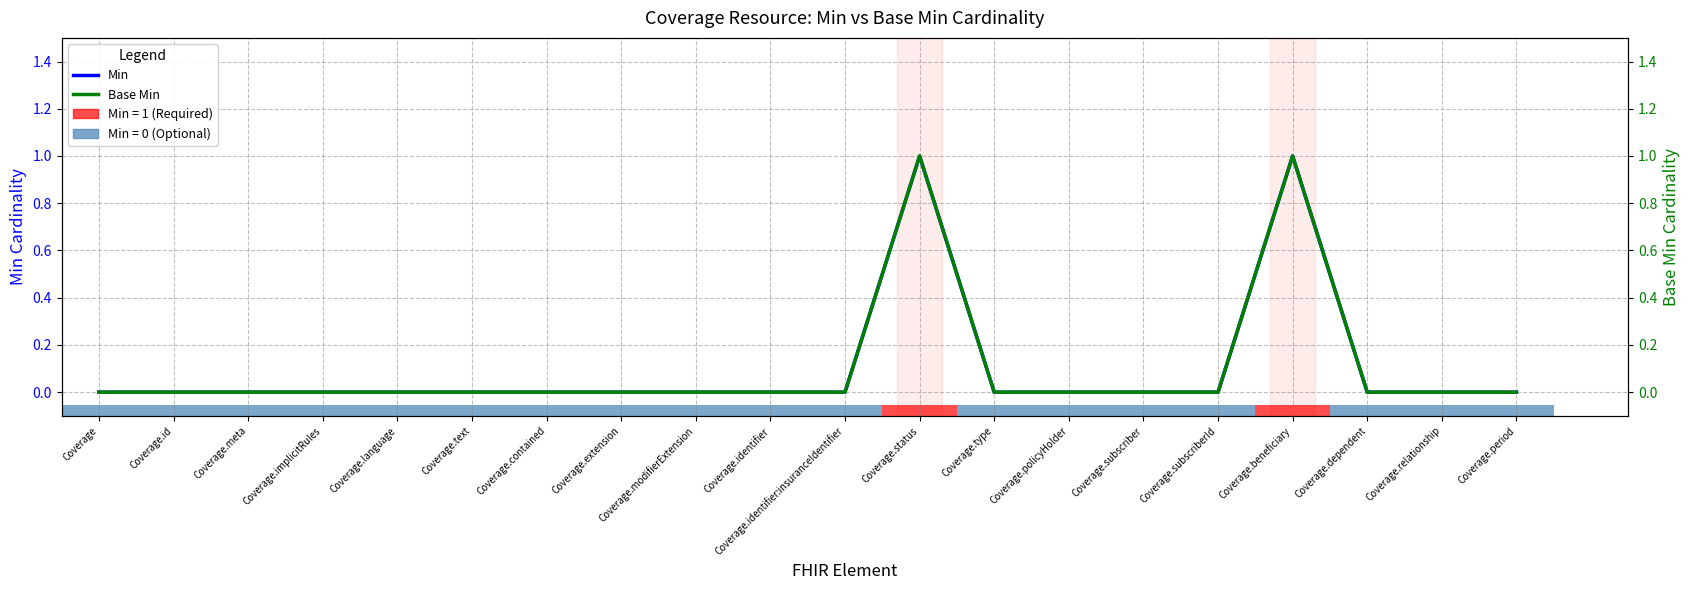

How many Base Min values are between 0 and 1?

20